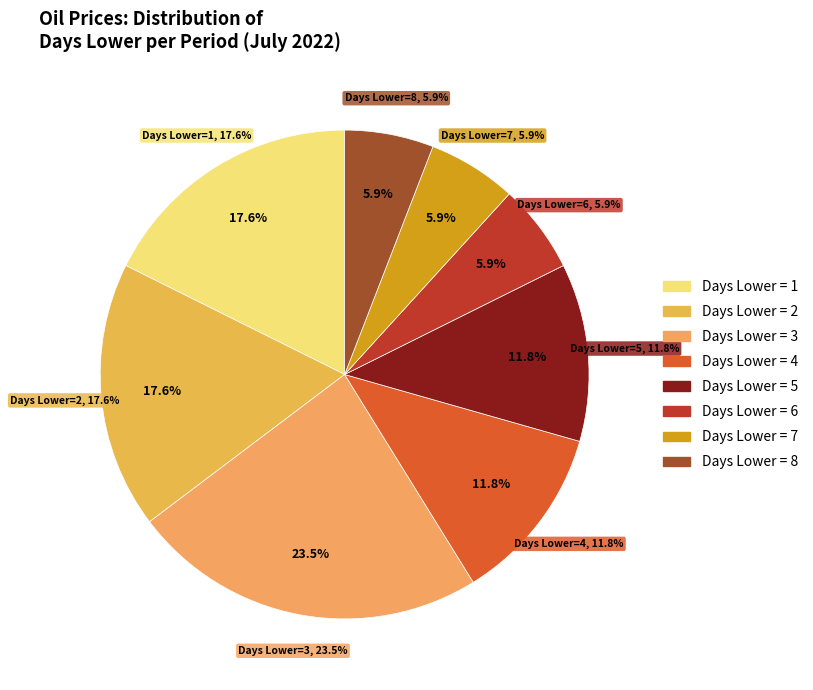

To the nearest percent, what is the average slice percentage?

12%